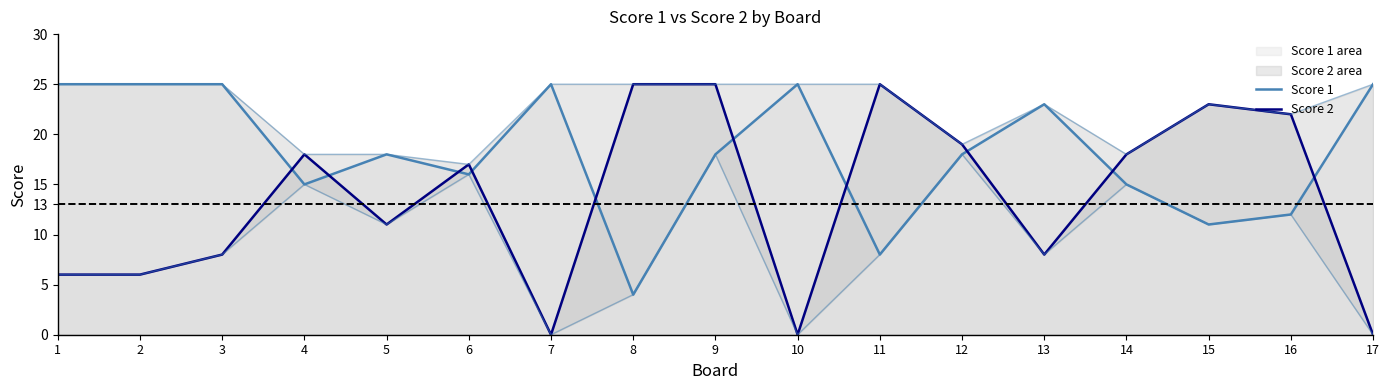

The Score 1 series shows 11 at 7. True or false?

False